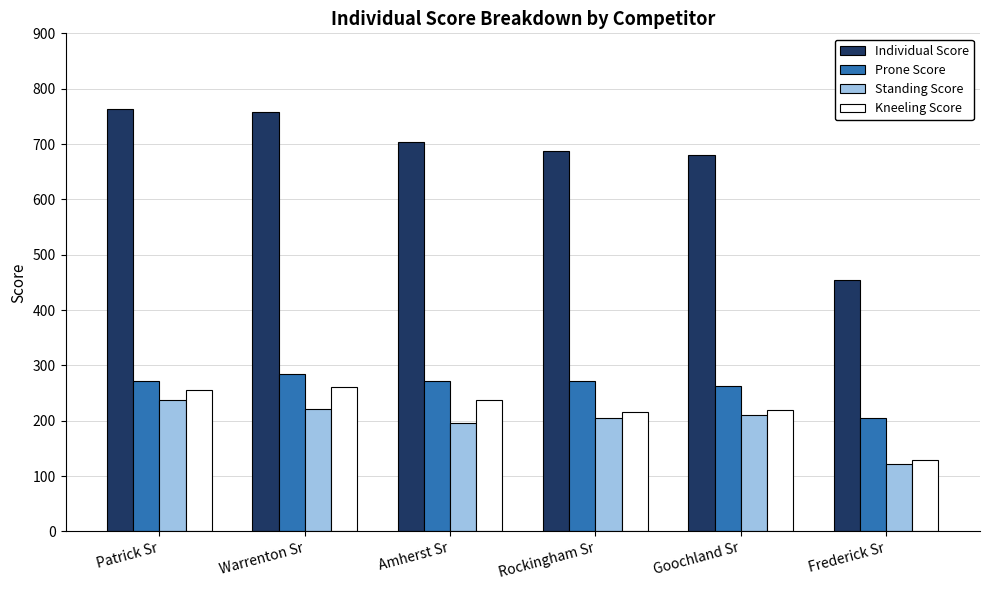

How many bars are there in each group?

4